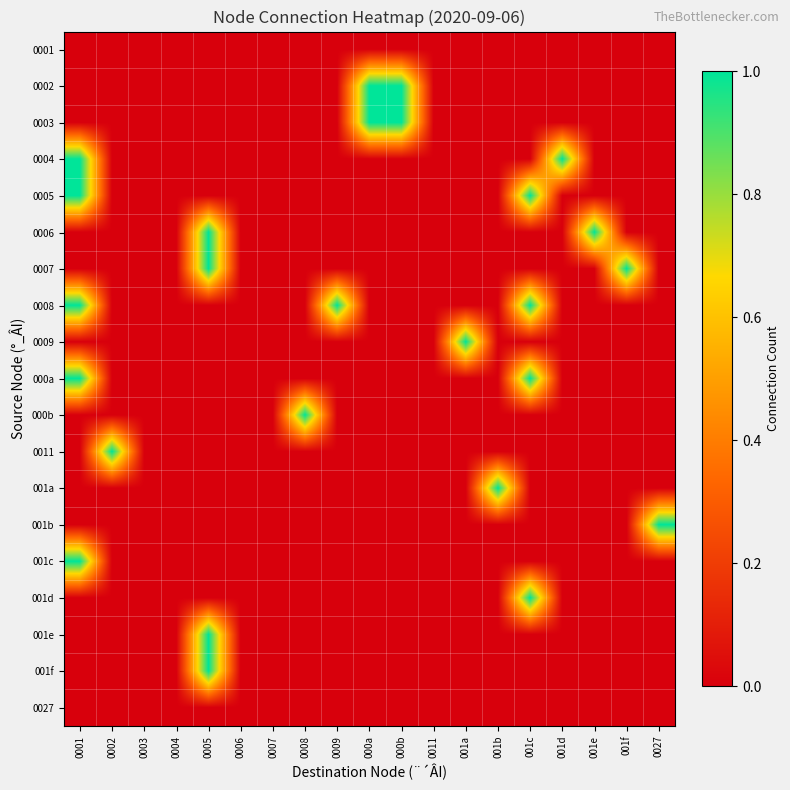

Which label corresponds to the largest value in the chart?

000a